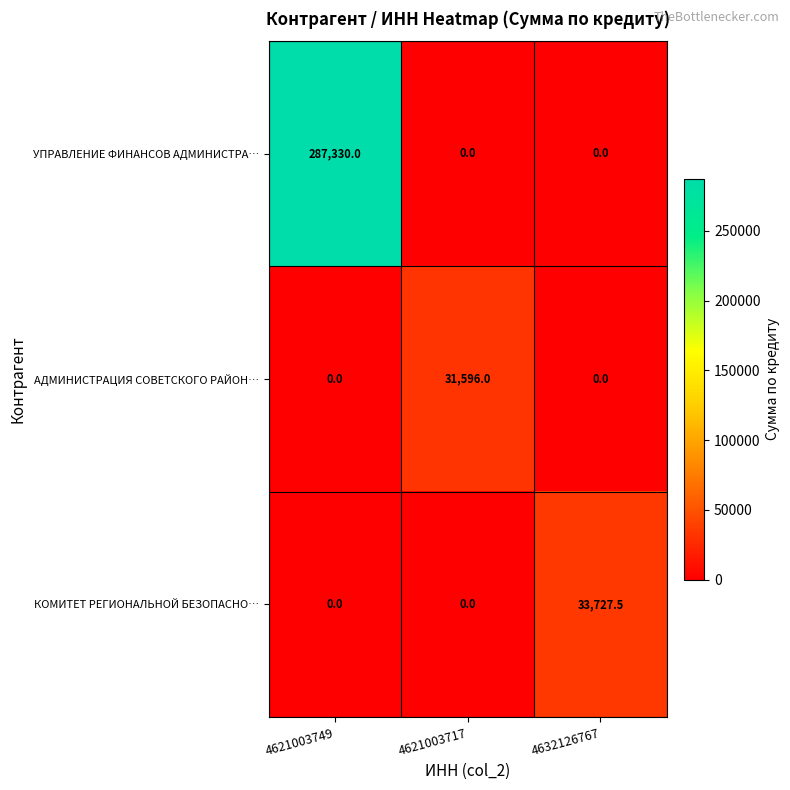

Which series has the largest range (max minus min)?

УПРАВЛЕНИЕ ФИНАНСОВ АДМИНИСТРА…